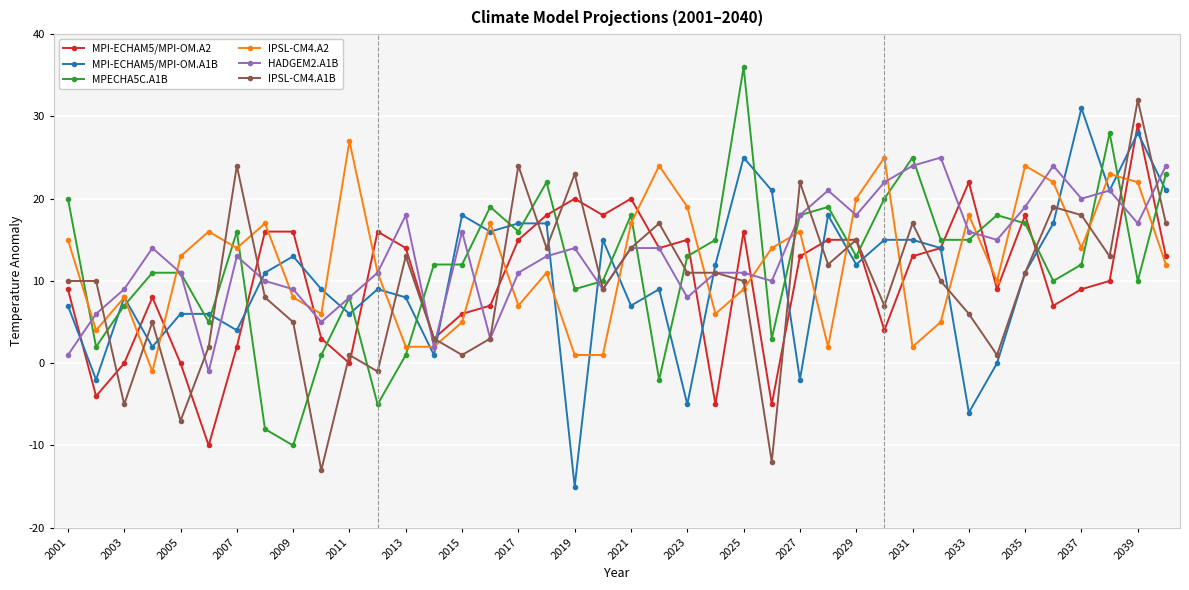

What is the minimum value for HADGEM2.A1B?

-1